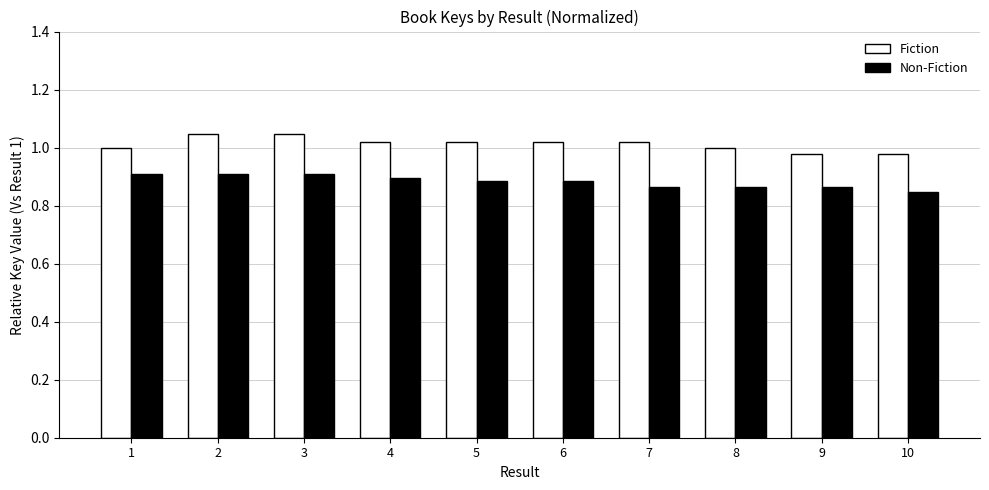

True or false: Non-Fiction has a value of 0.2 at 5.

False